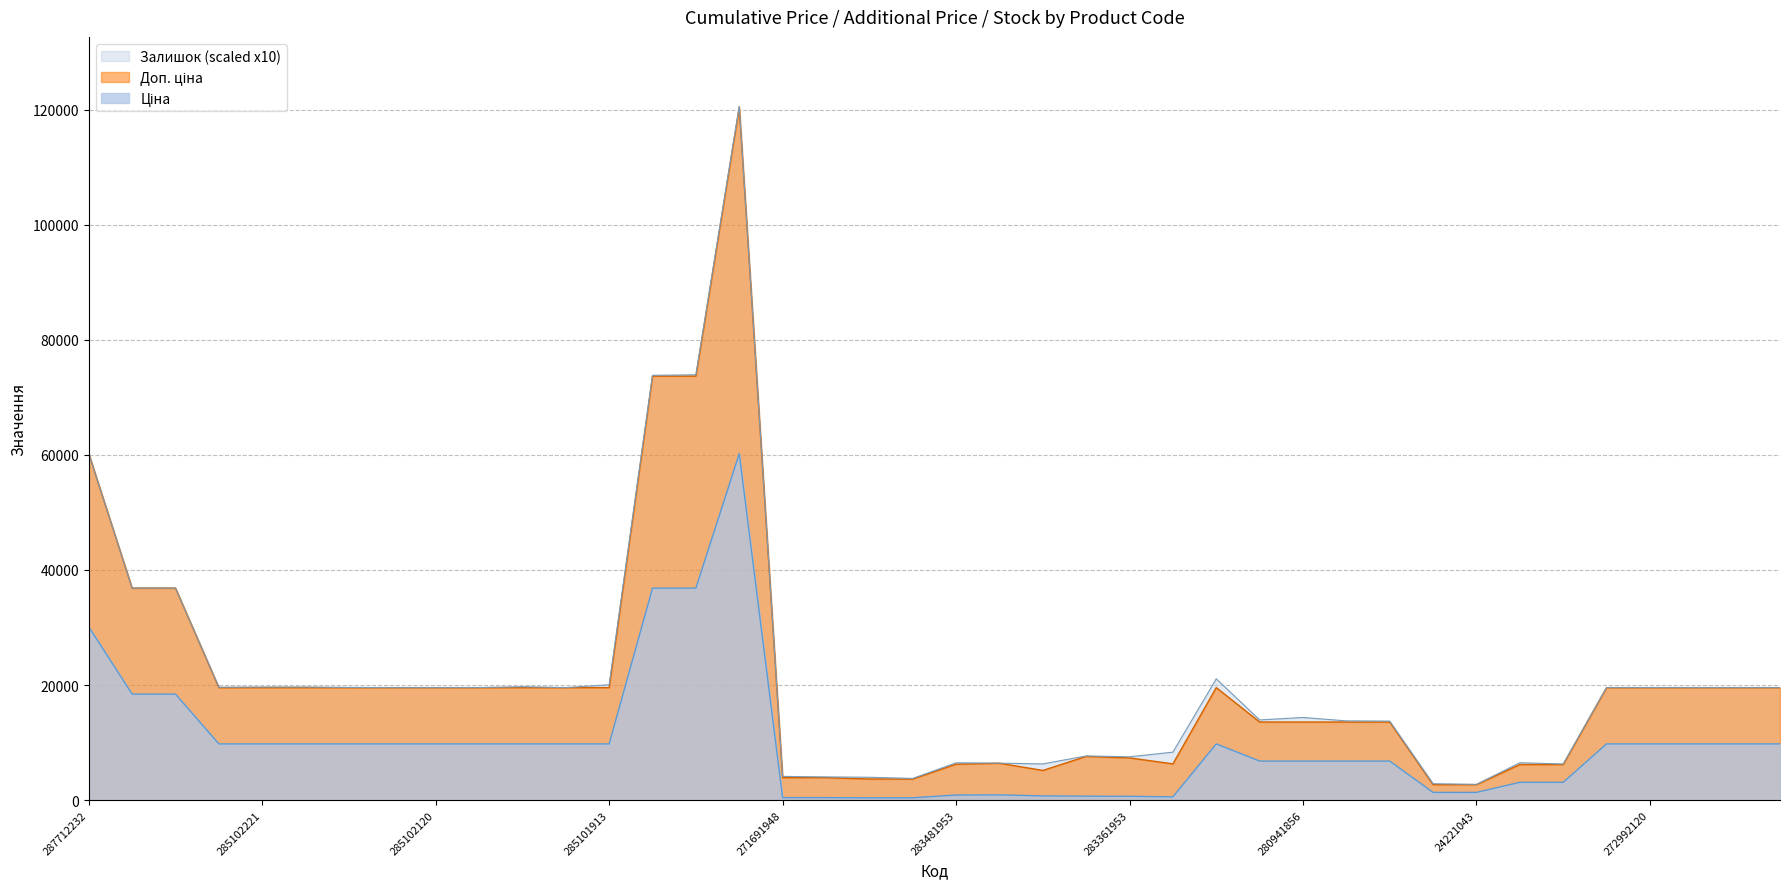

Does the chart display data point markers on the line(s)?

No